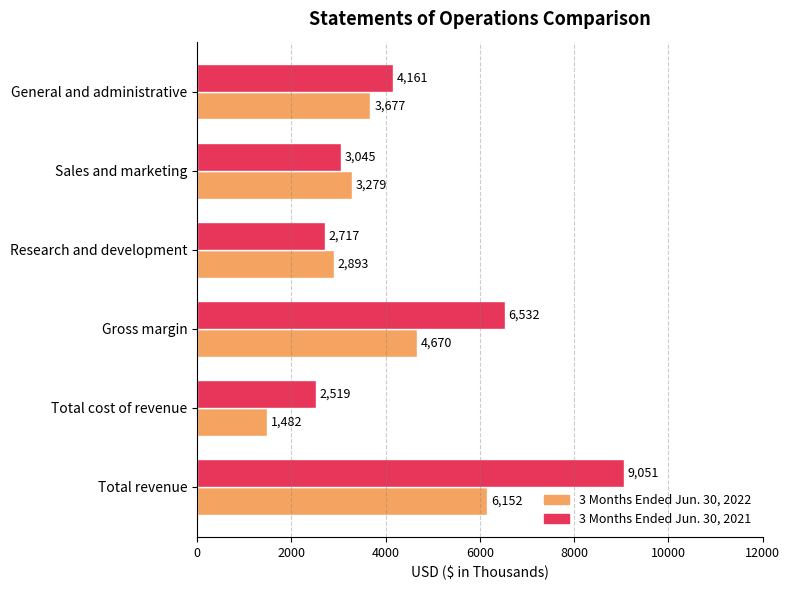

What value does the 3 Months Ended Jun. 30, 2022 series have at General and administrative, to the nearest 50?

3700